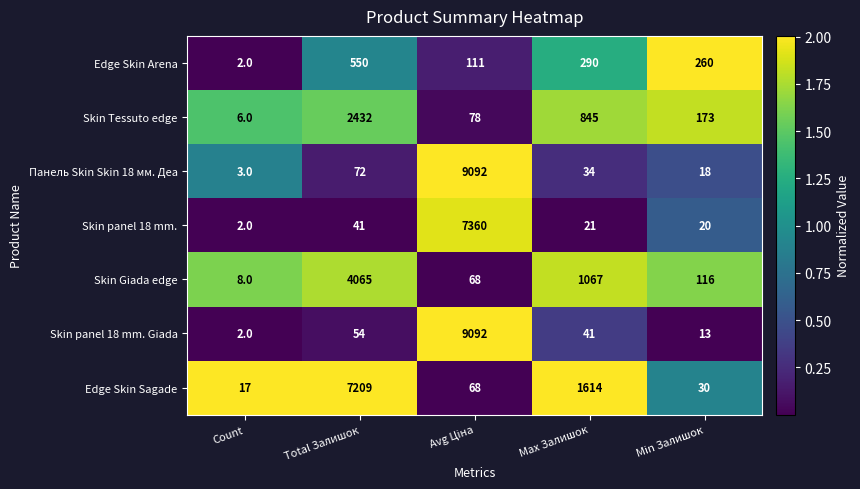

What is the spread (max minus min) of values at Count?

15